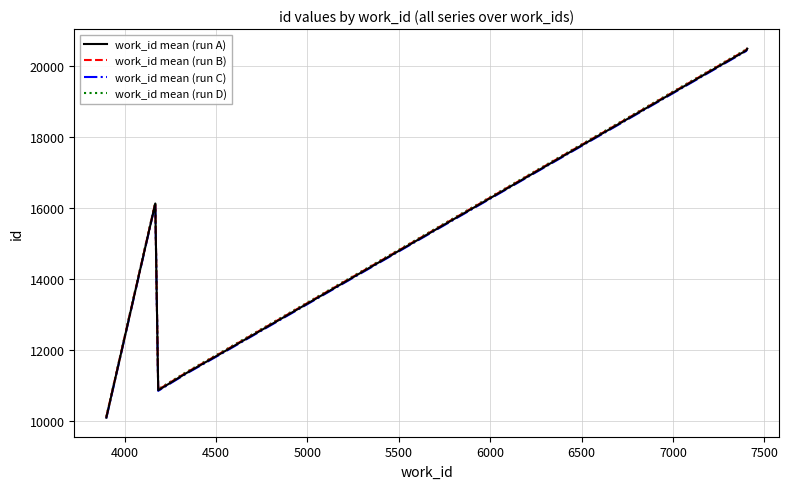

What is the lowest value of the work_id mean (run A) series?

10083.0